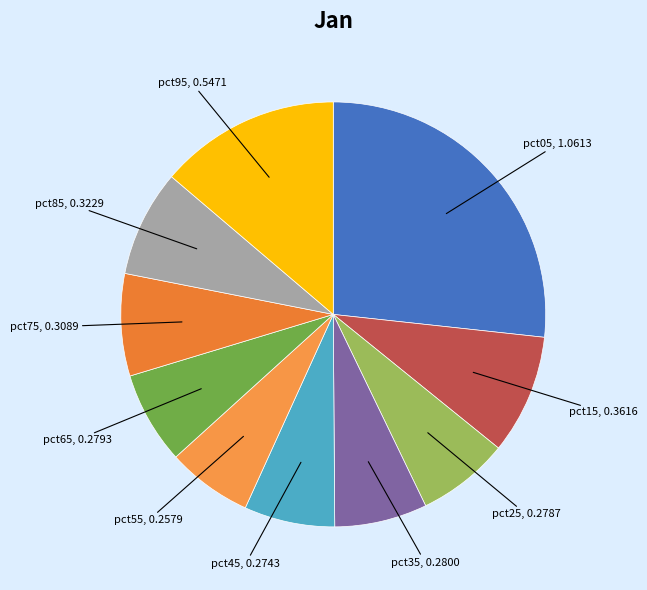

Which category has the biggest portion of the pie?

pct05